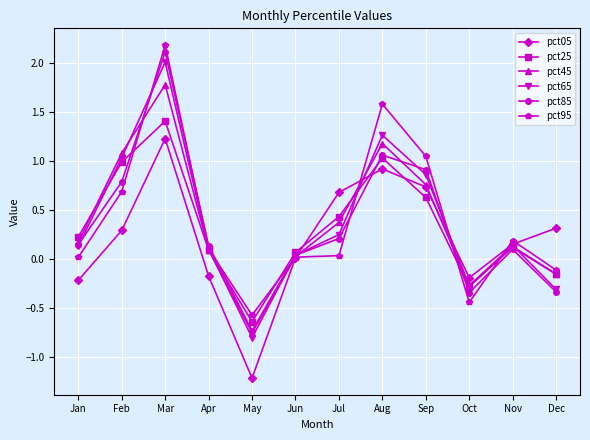

True or false: pct95 has a value of -0.1 at Dec.

True